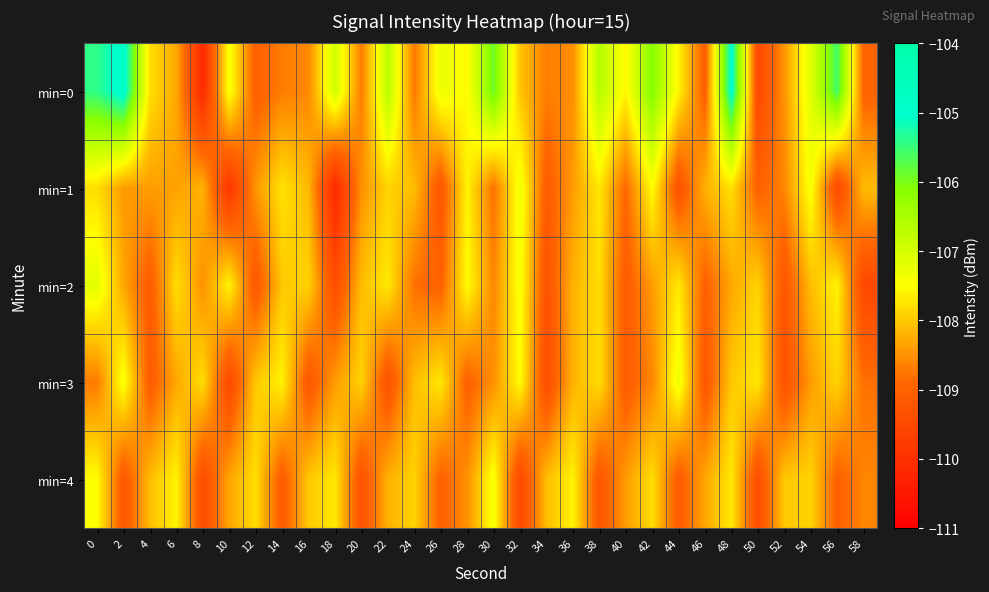

At how many categories does at least one series exceed -109?

30